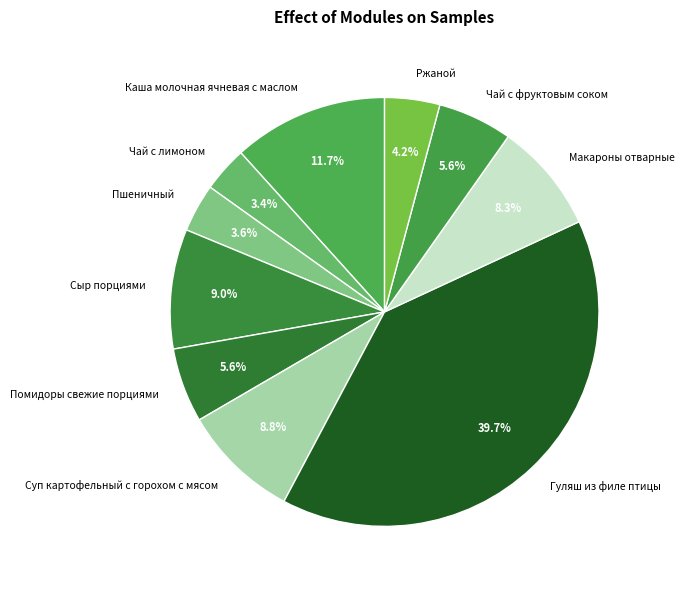

Count the number of slices in the pie.

10